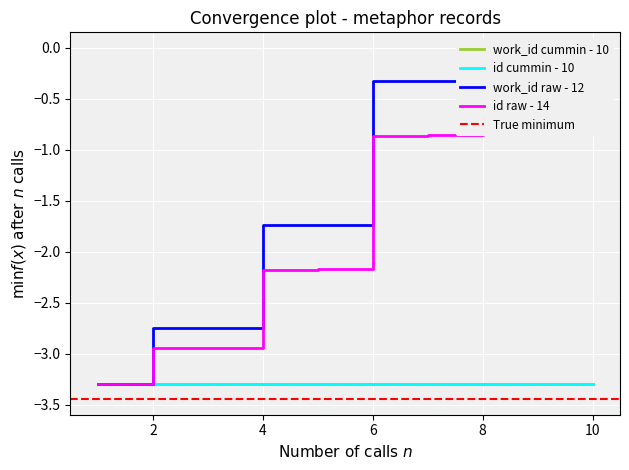

Reading left to right, list all the values displayed in this chart.

work_id: -3.3	-2.7	-2.7	-1.7	-1.7	-0.3	-0.3	-0.2	-0.2	0.0
id: -3.3	-2.9	-2.9	-2.2	-2.2	-0.9	-0.9	-0.6	-0.6	0.0